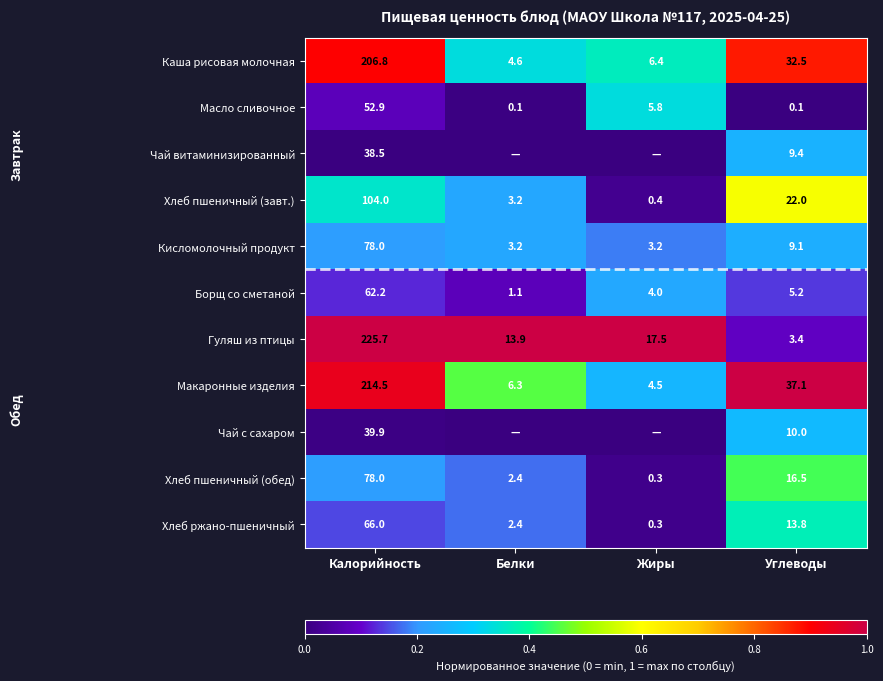

What is the highest value of the Гуляш из птицы series?

225.7